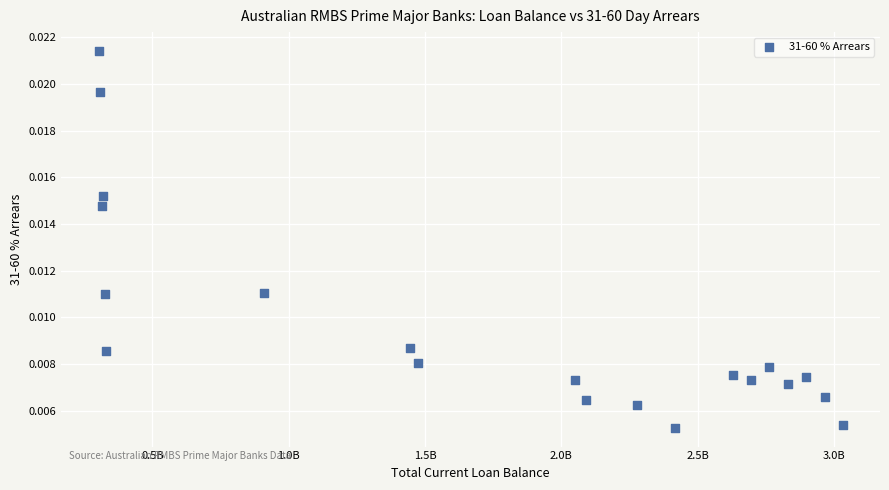

What is the range of X values (max minus min)?

2730385382.1